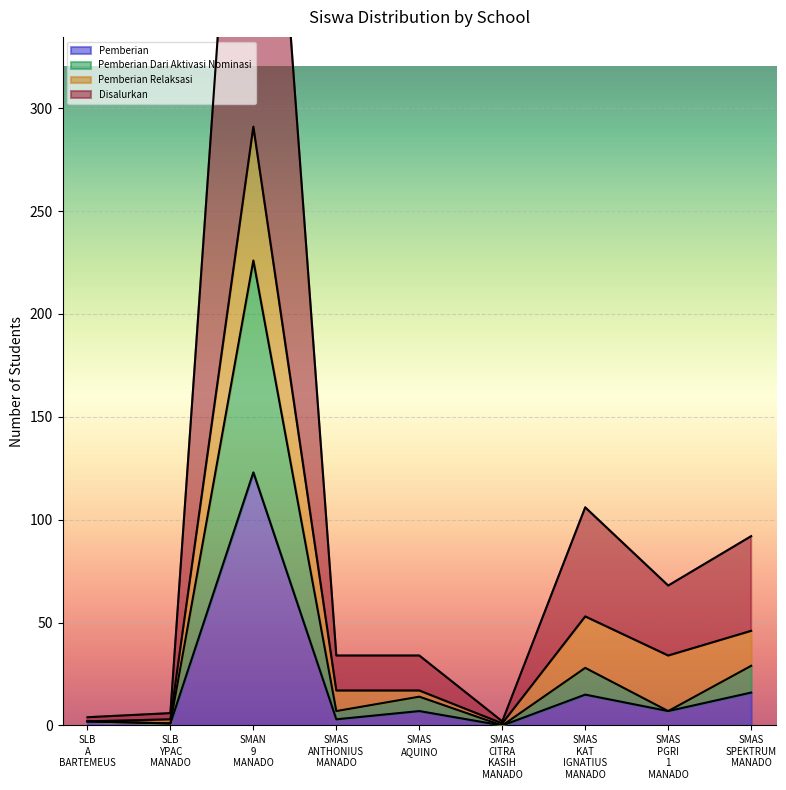

True or false: Disalurkan and Pemberian intersect in this chart.

False